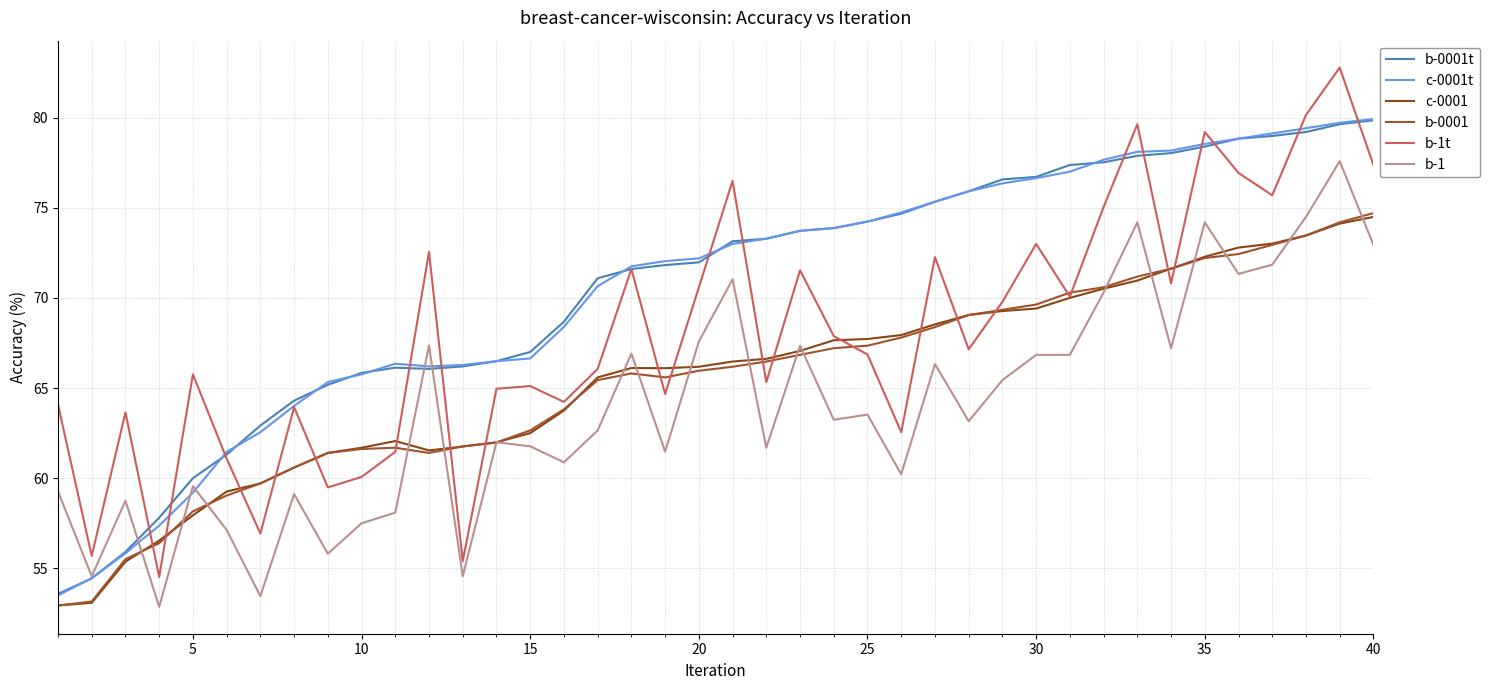

Is this an area chart (filled region under the line)?

No